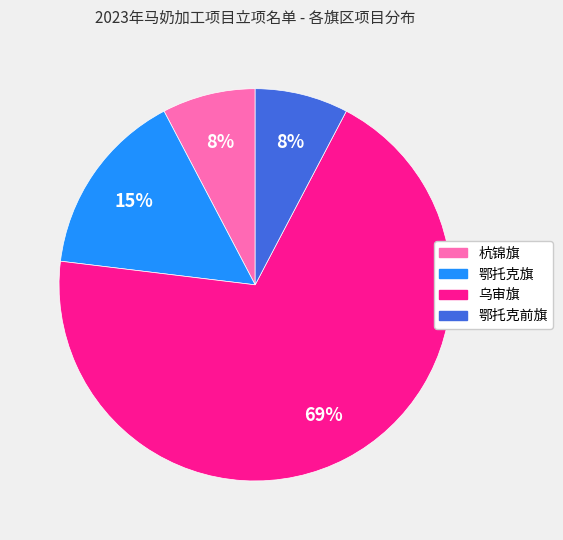

Is it true that 鄂托克旗 is 22% of the pie?

False